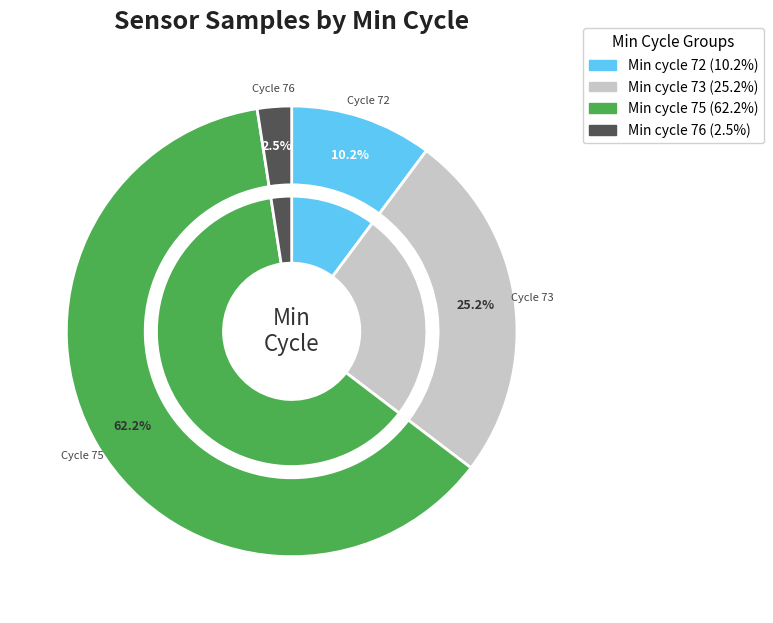

Do 29 and 5 together represent more than half of the pie?

No